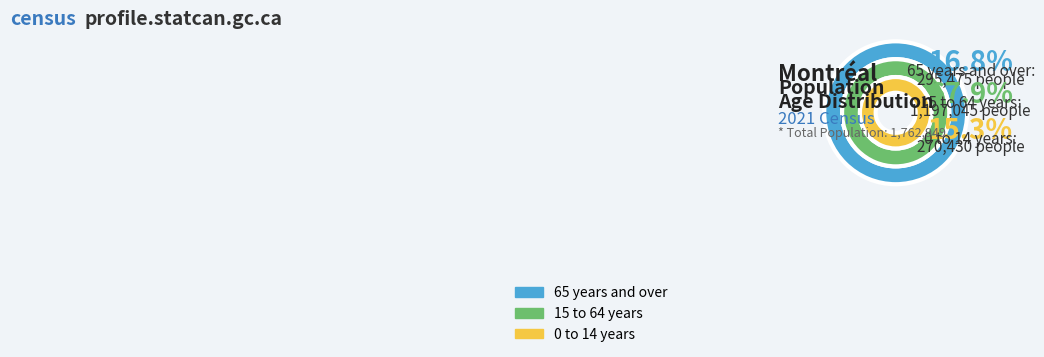

What percentage is NOT represented by 65 years and over?

83.2%